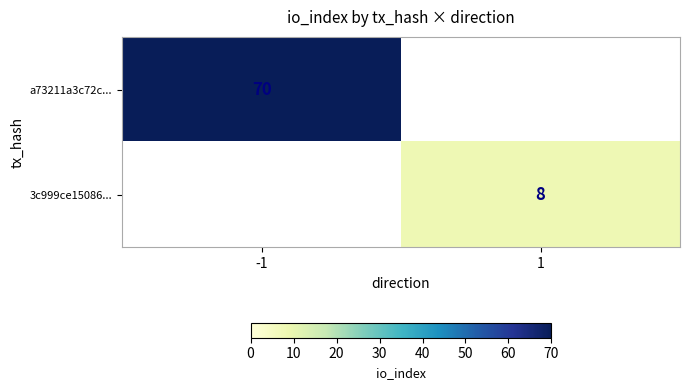

What is the spread (max minus min) of values at -1?

70